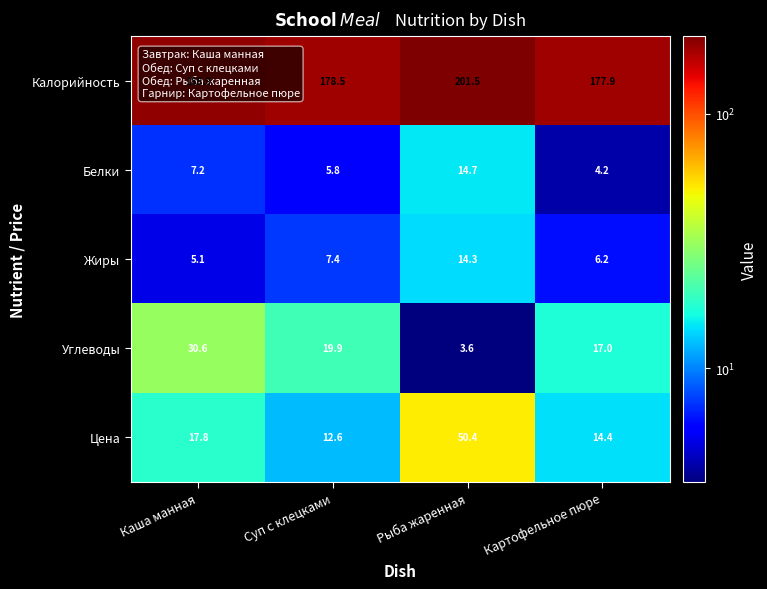

What is the smallest value displayed?

3.6